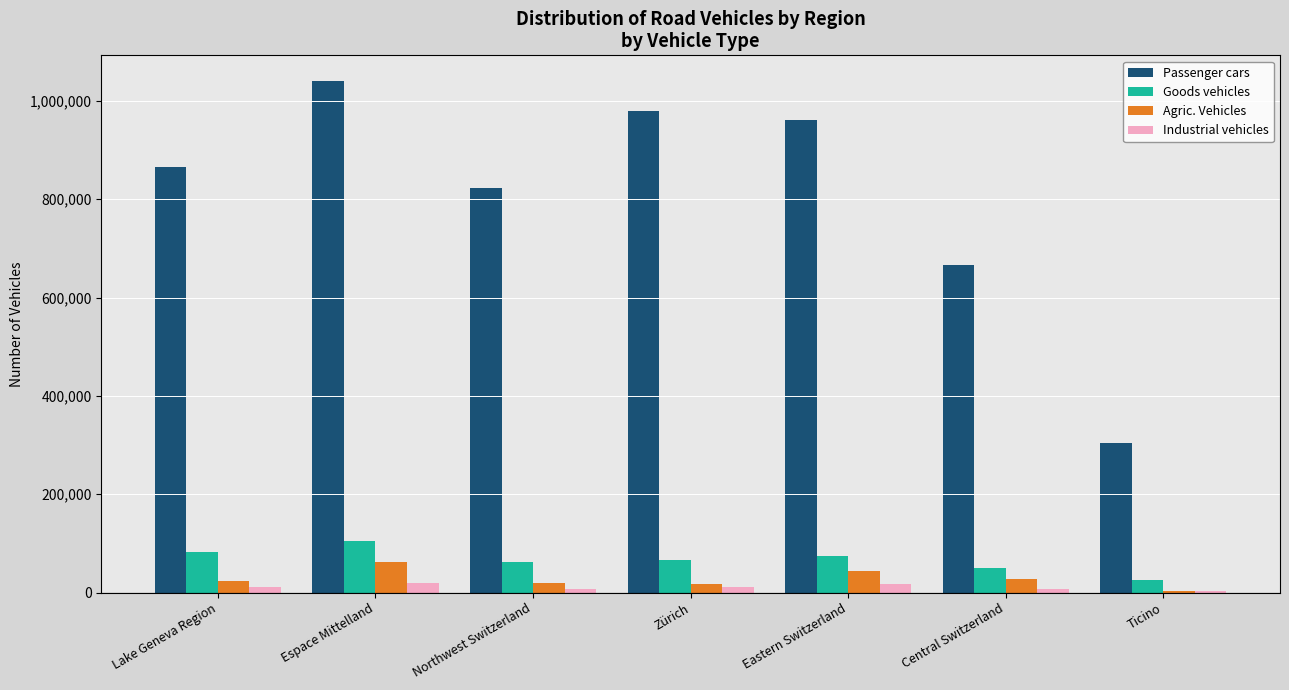

What is the maximum value shown in the chart?

1040785